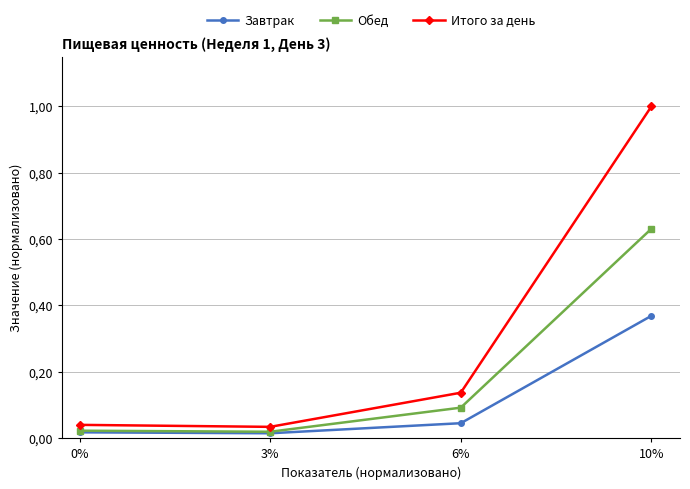

Is this an area chart (filled region under the line)?

No